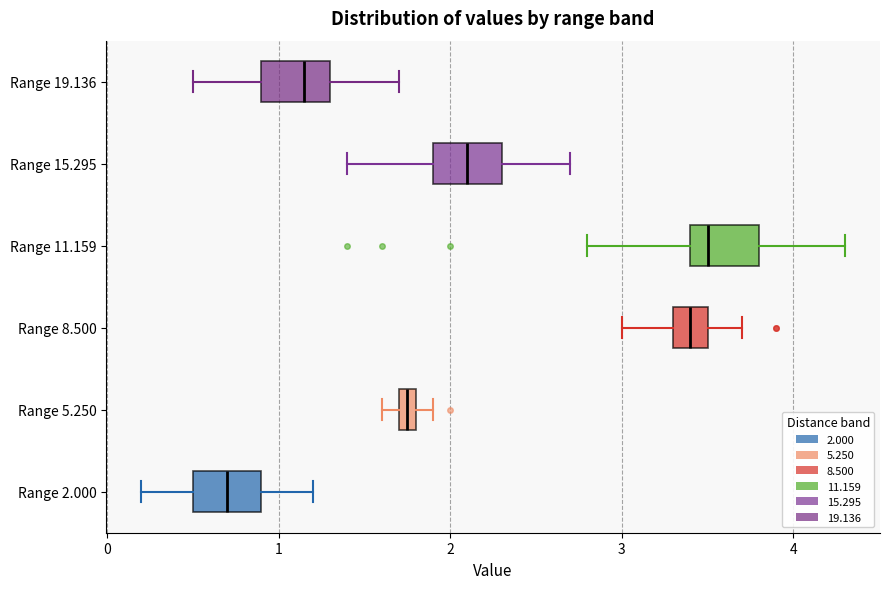

Which box's median line is the furthest to the right?

Range 11.159